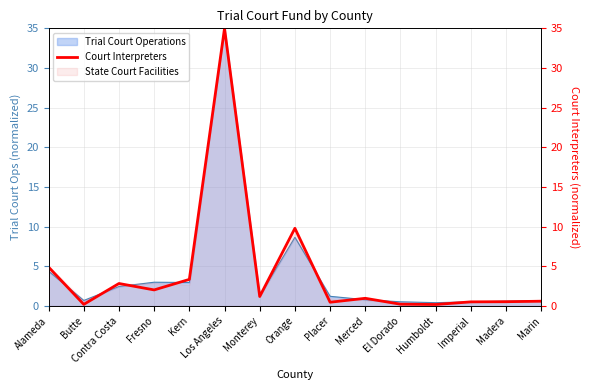

How many interior local peaks (higher than both neighbors) does the data have?

4